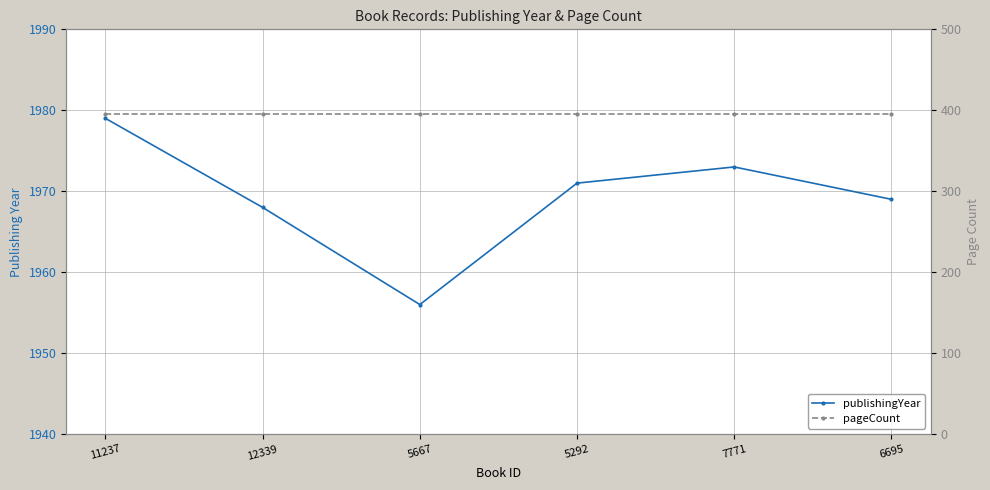

Which label corresponds to the largest value in the chart?

11237